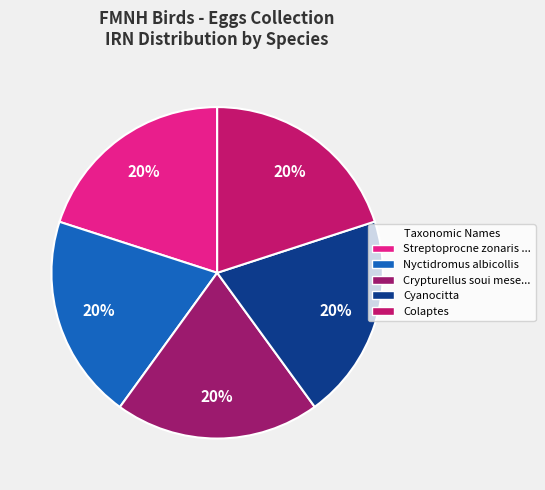

Is it true that Nyctidromus albicollis is 28% of the pie?

False